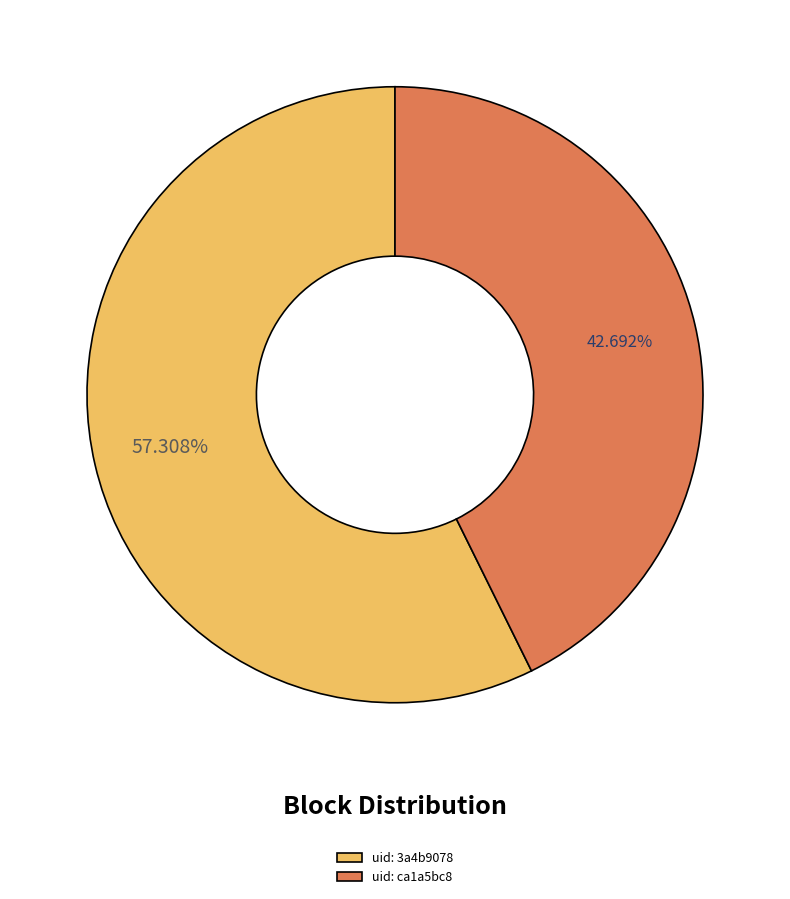

Do uid: 3a4b9078 and uid: ca1a5bc8 together represent more than half of the pie?

Yes